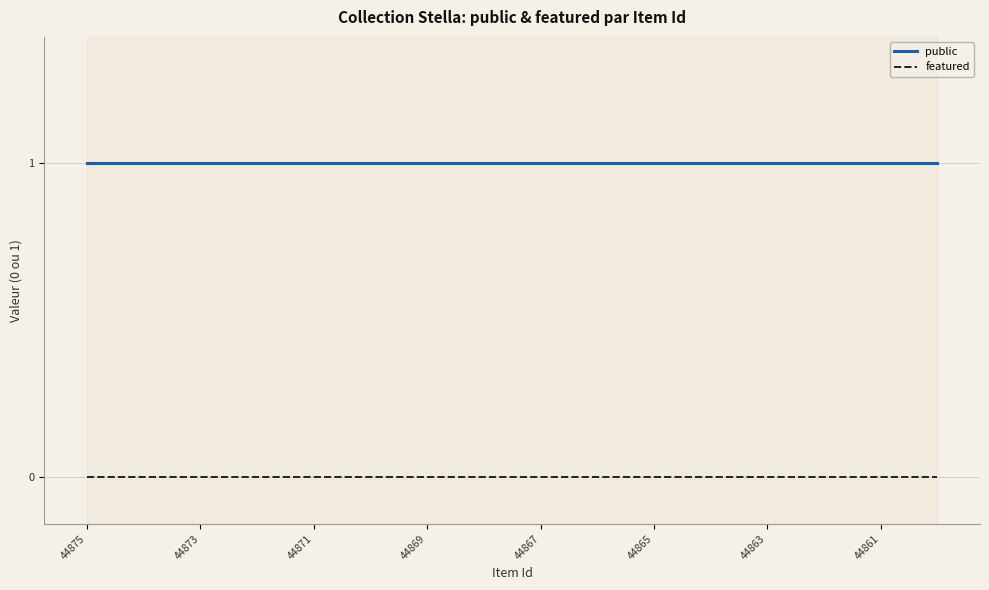

True or false: featured and public cross at least once.

False